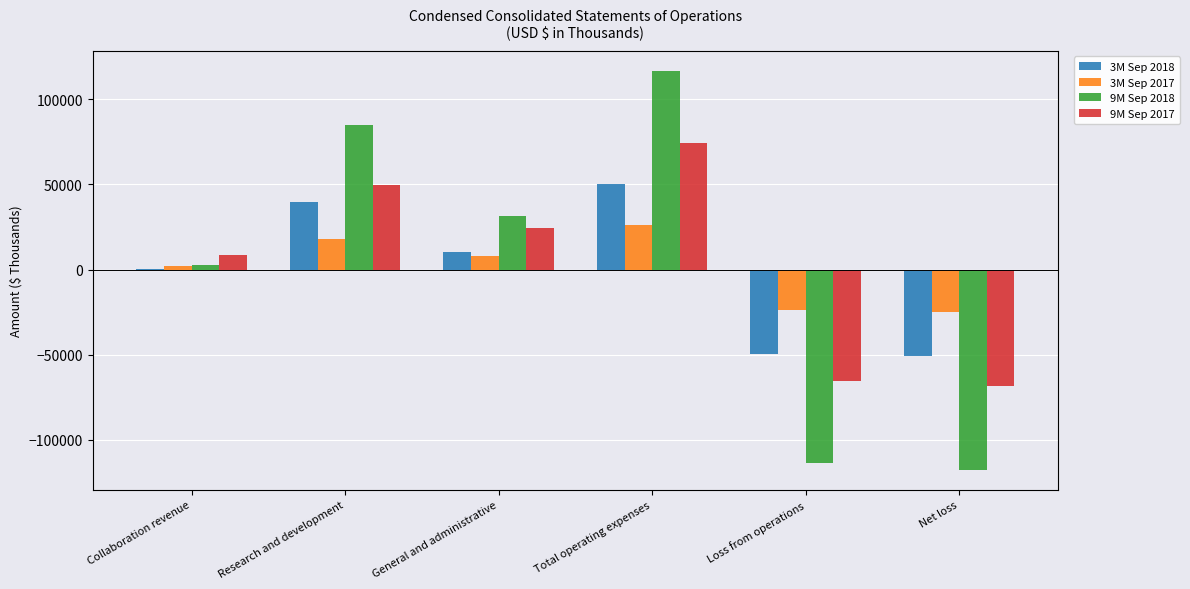

Count the number of categories in the chart.

6